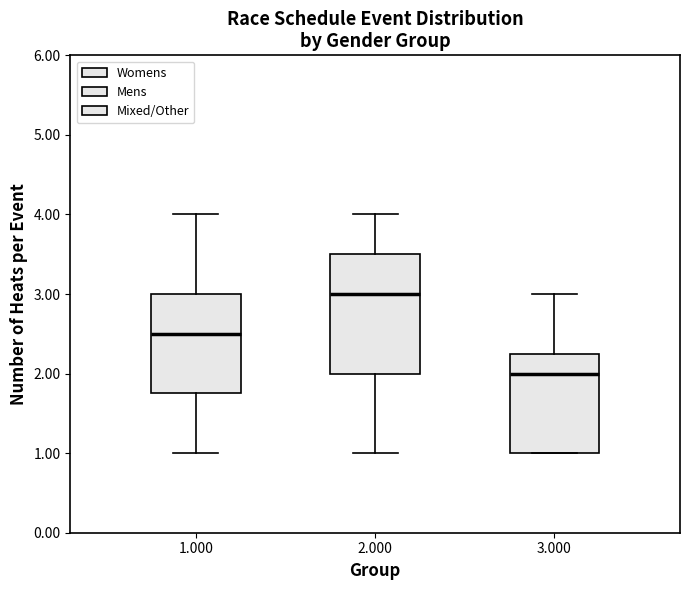

Comparing the boxes themselves (not the whiskers), which one is the tallest?

2.000